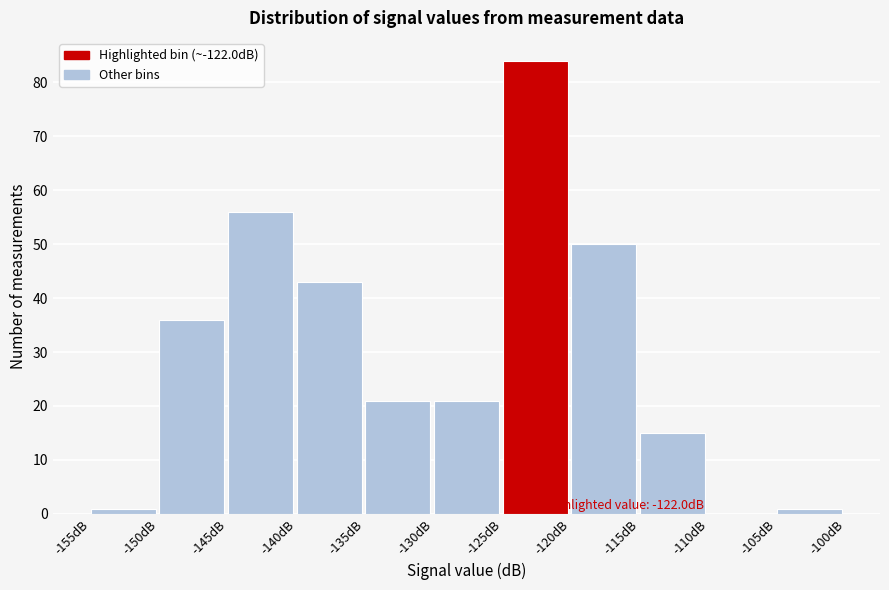

Over which range of the x-axis is the bar tallest?

-125 to -120